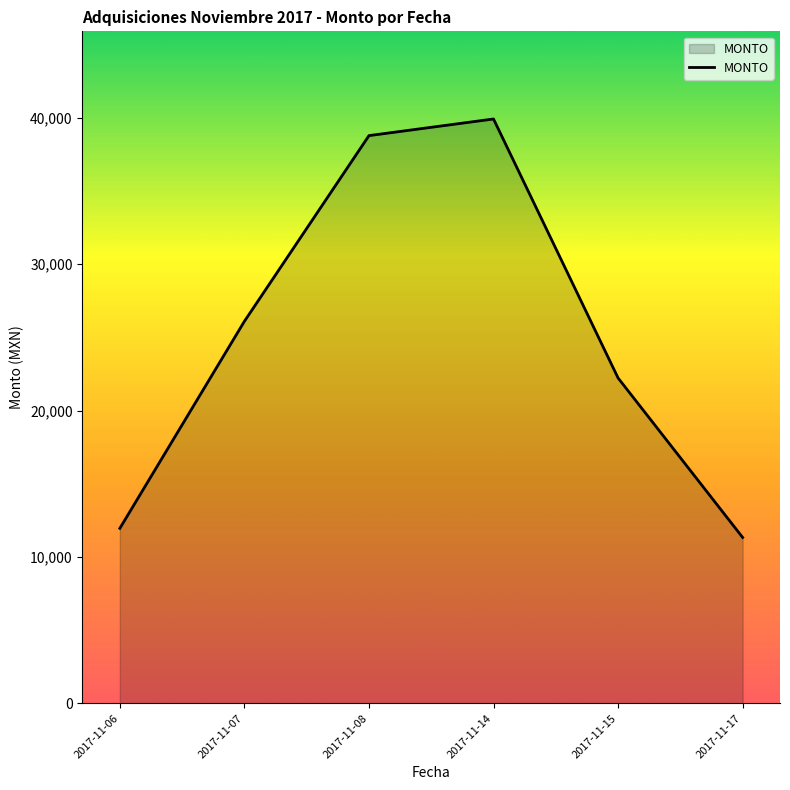

Does the chart display data point markers on the line(s)?

No